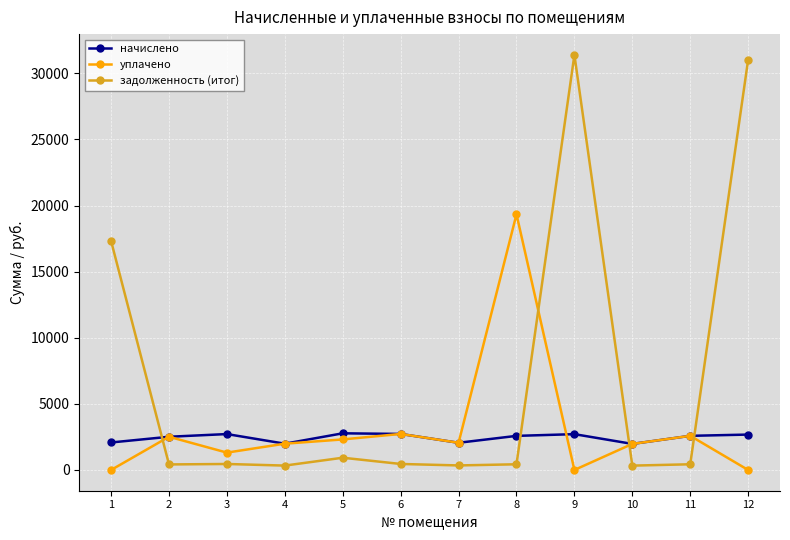

At which label does задолженность (итог) first exceed 452?

1